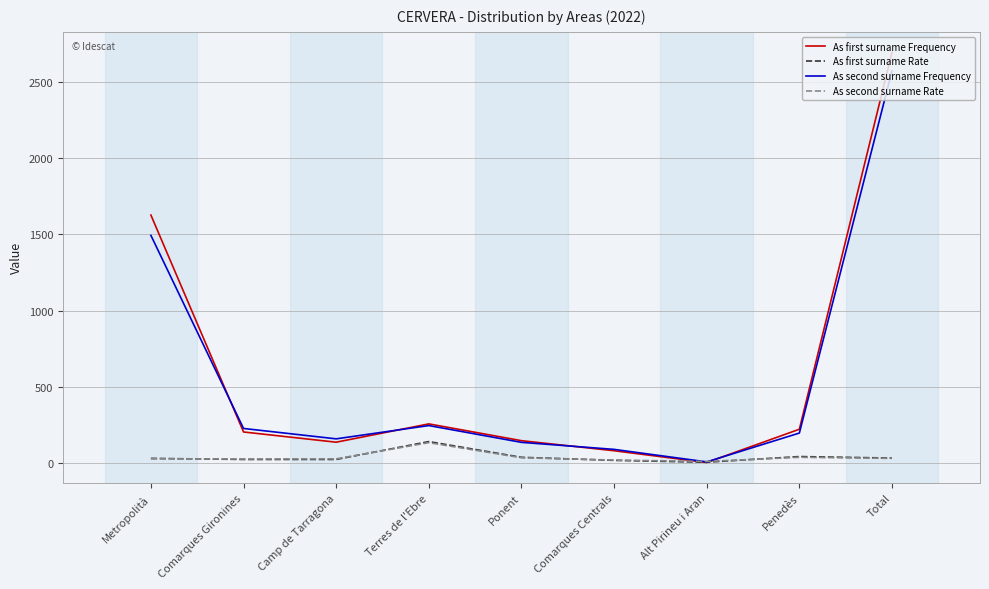

Is it true that As second surname Rate equals 37 at Ponent?

True